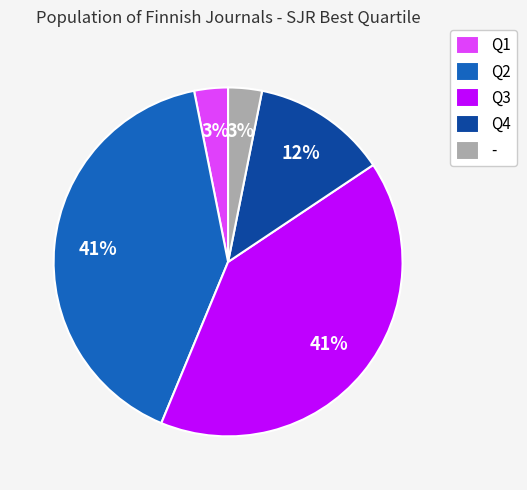

Is the sum of Q4 and Q3 greater than half?

Yes